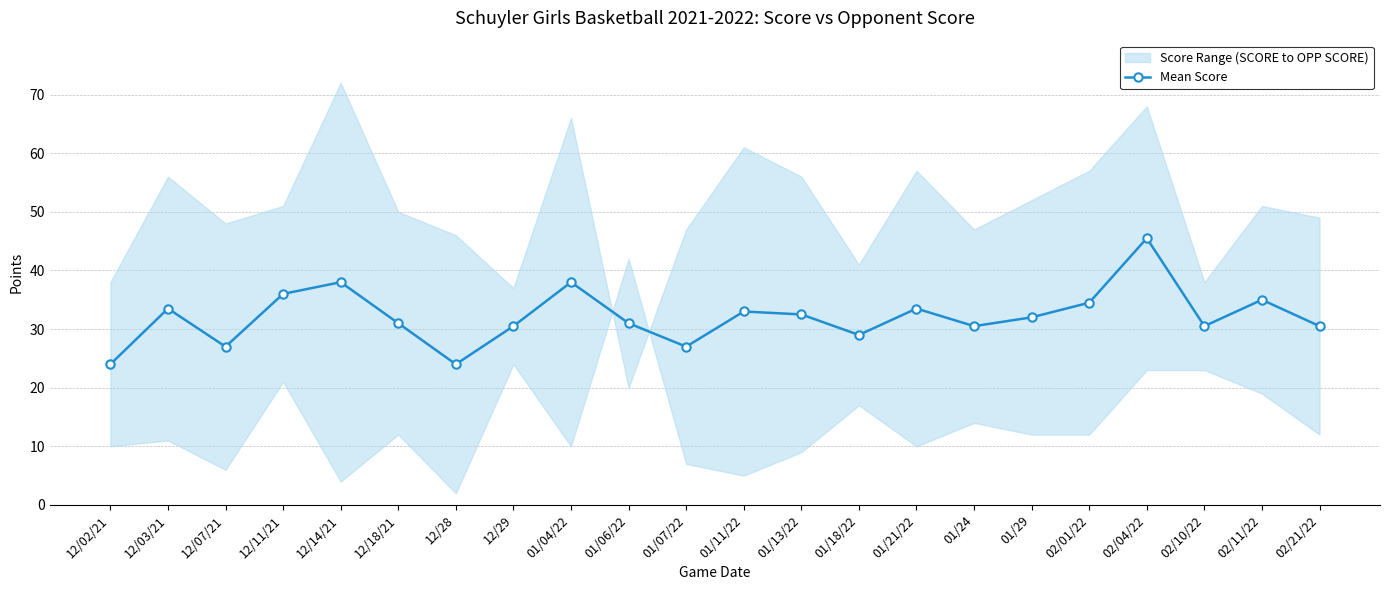

Is it true that the value at 12/03/21 is 33.5?

True